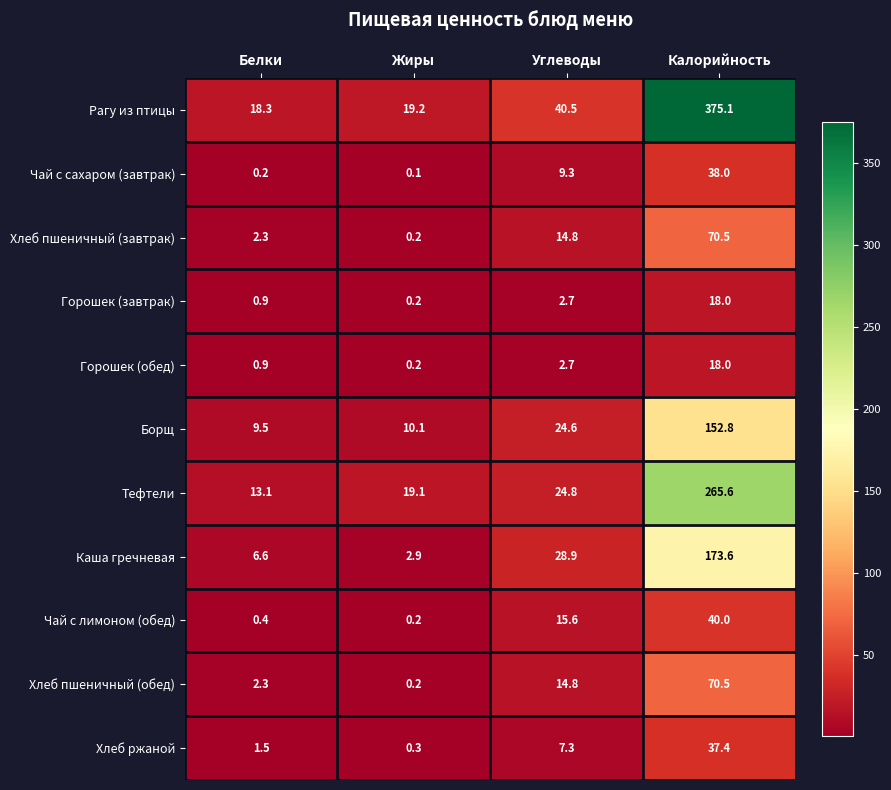

At which label is Каша гречневая closest to 88?

Углеводы